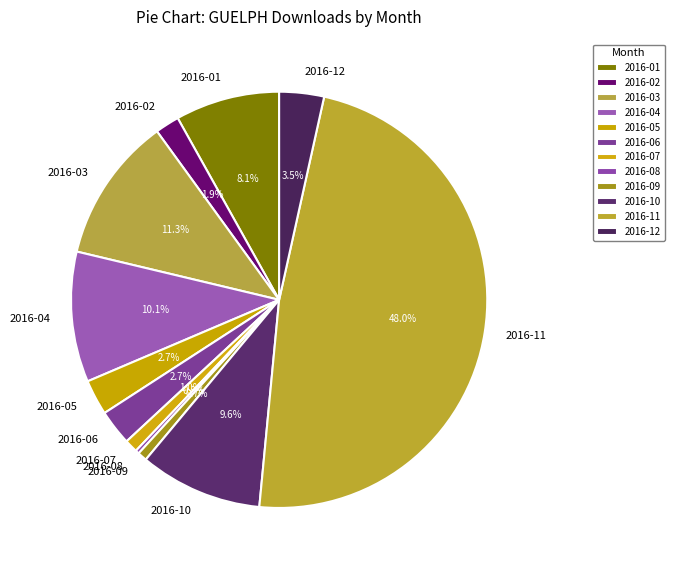

To the nearest percent, what is the combined percentage of 2016-04 and 2016-09?

11%